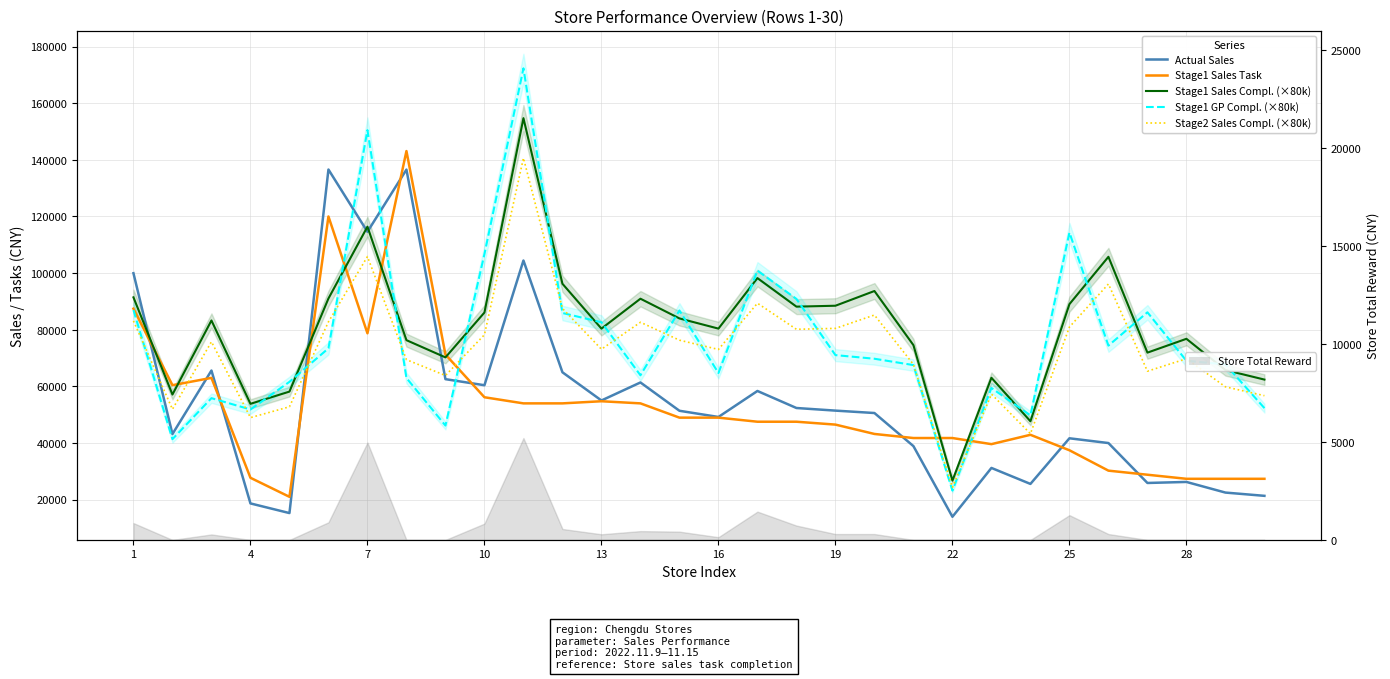

How many lines are shown in the chart?

5